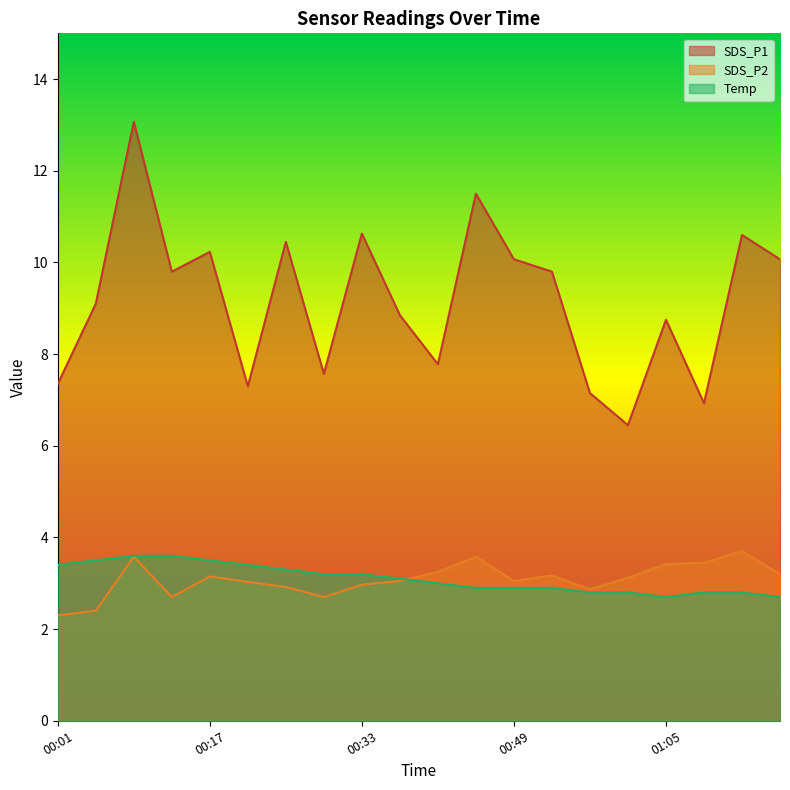

What is the value of the Temp point at the 19th from the left?

2.8